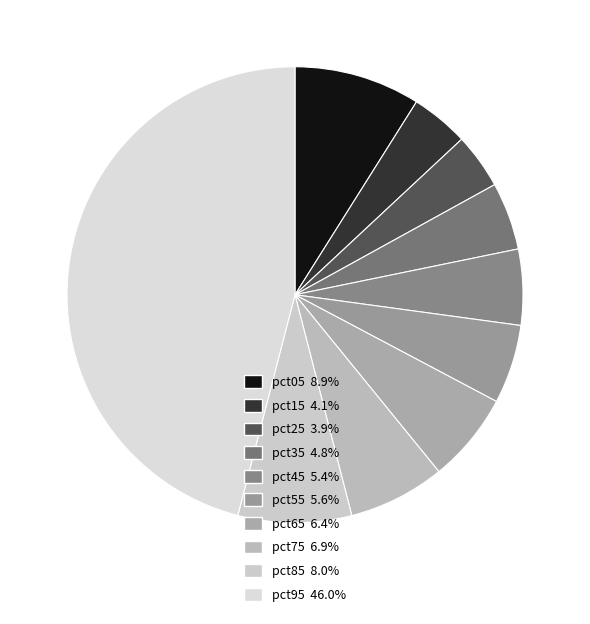

Between pct75 and pct35, which is larger?

pct75